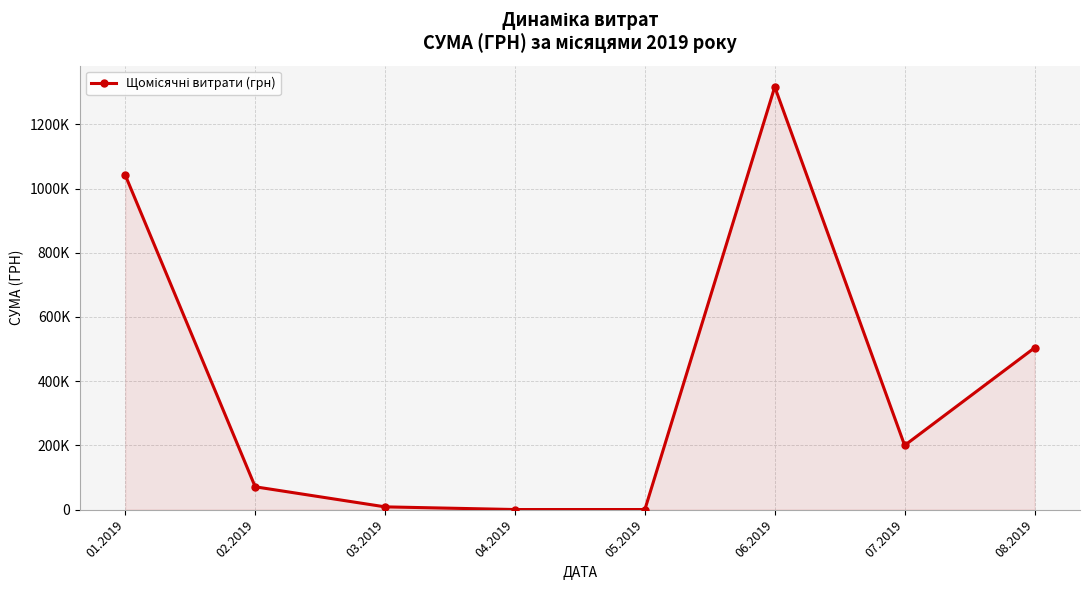

Reading right to left, what are all the values shown in this chart?

08.2019=503759.3	07.2019=199886.7	06.2019=1316889.5	05.2019=0.0	04.2019=0.0	03.2019=8322.7	02.2019=70858.2	01.2019=1041573.1